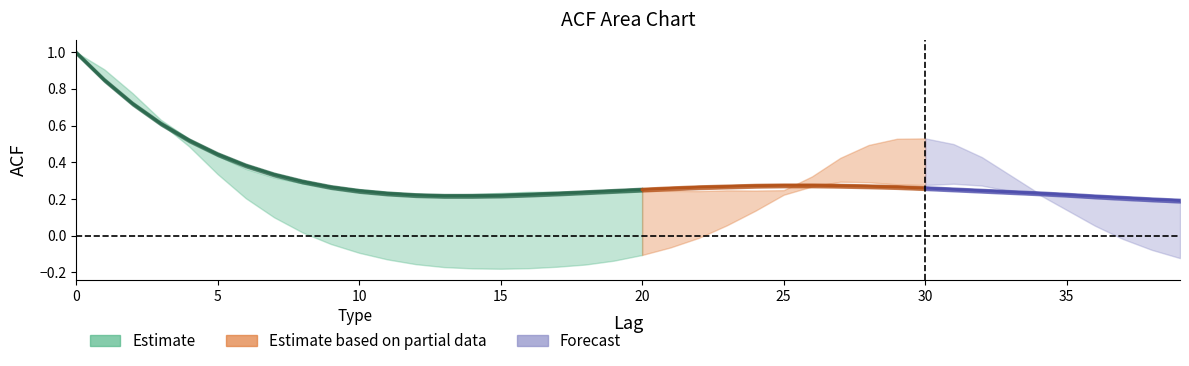

Which category has the lowest value in the acf_shown_smooth series?

39